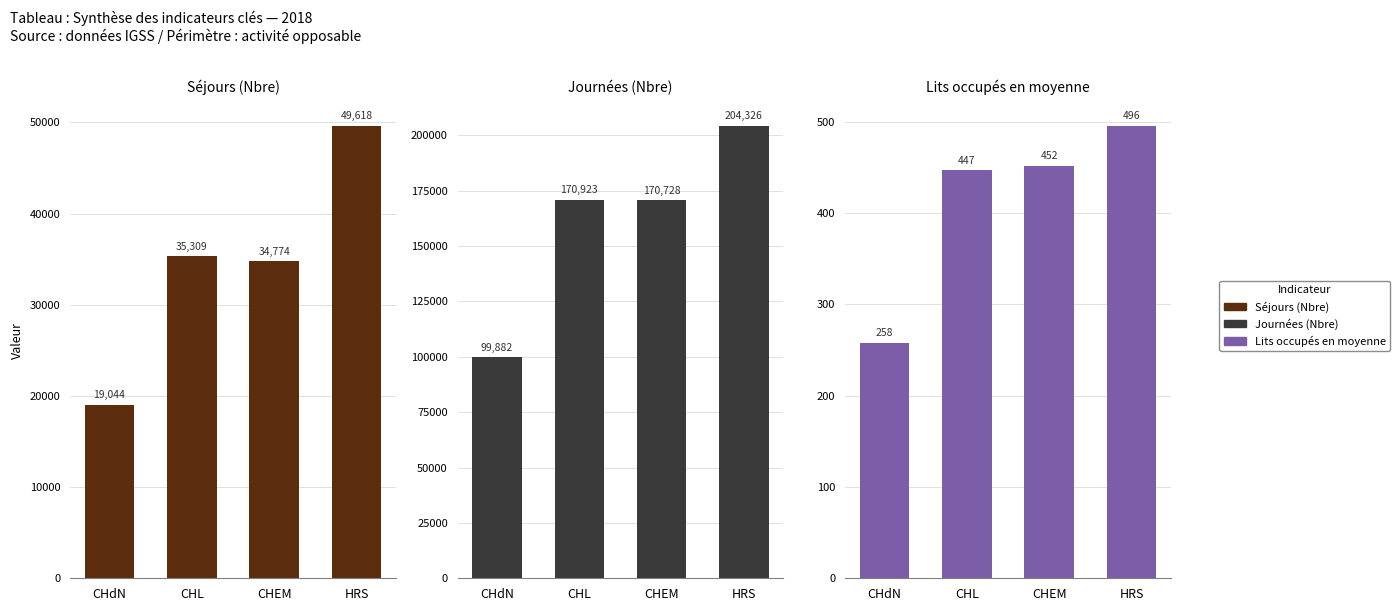

How many values in the Journées (Nbre) series exceed 170923?

1